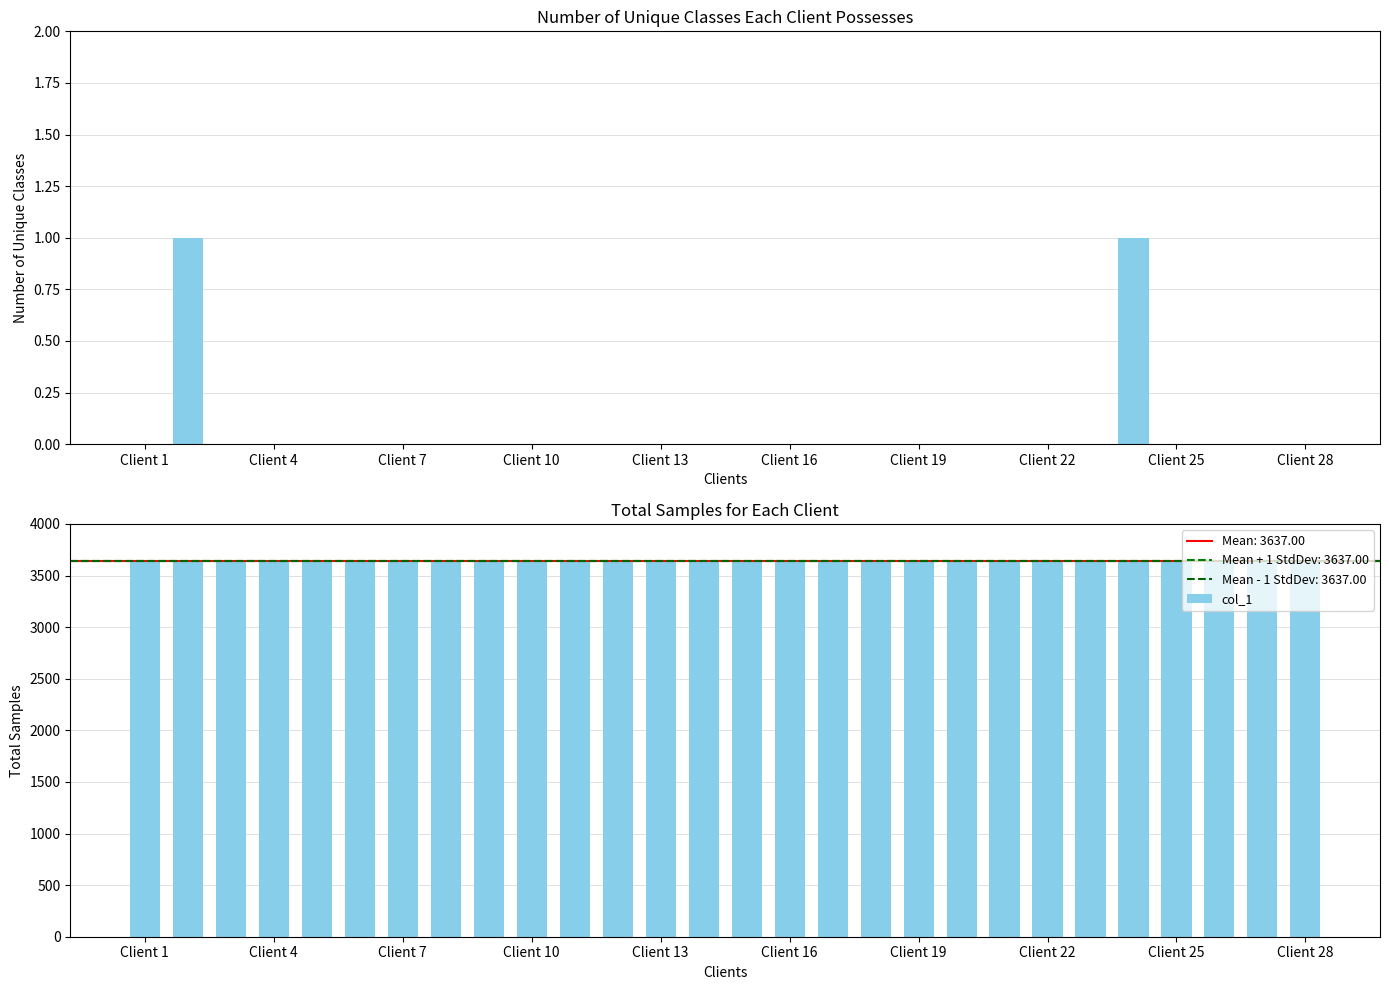

What is the difference between the highest and lowest values at 17?

3637